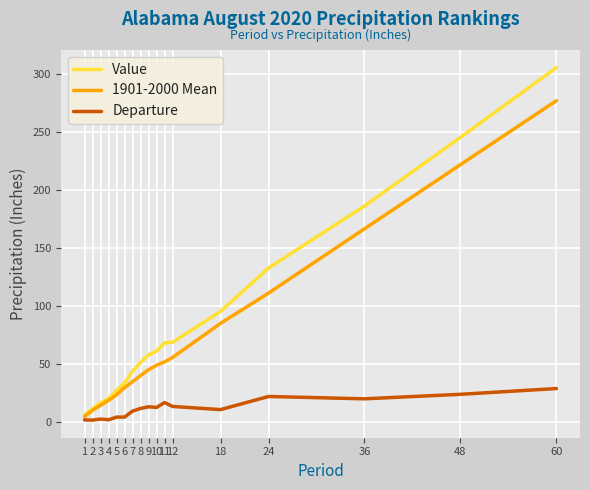

At which category is the sum across all series the highest?

60